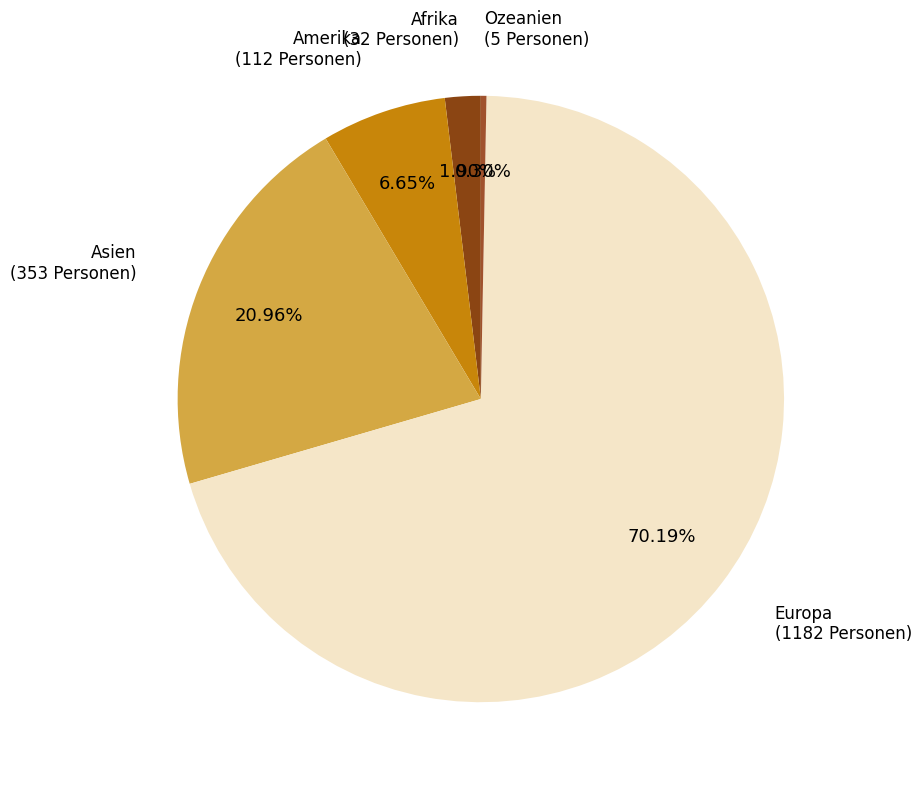

To the nearest percent, what is the difference between the largest and smallest slice percentages?

70%